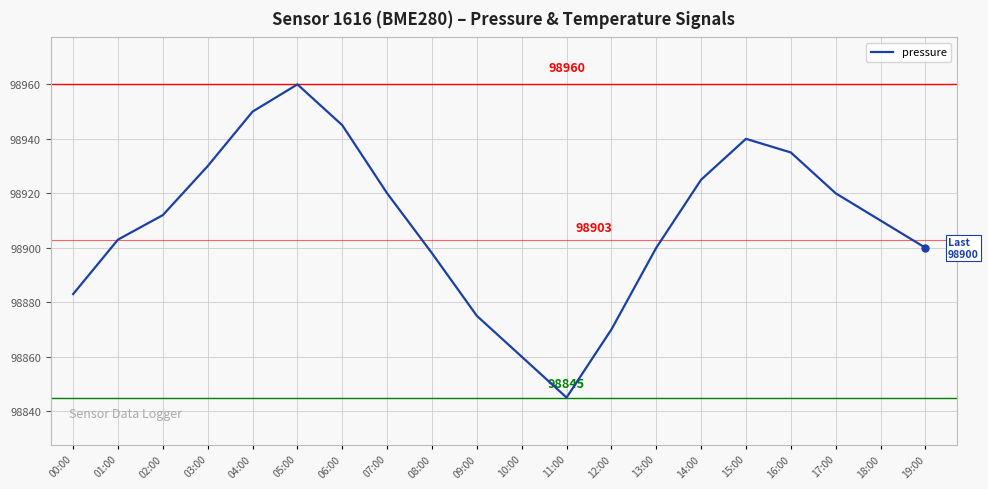

Which label corresponds to the largest value in the chart?

05:00